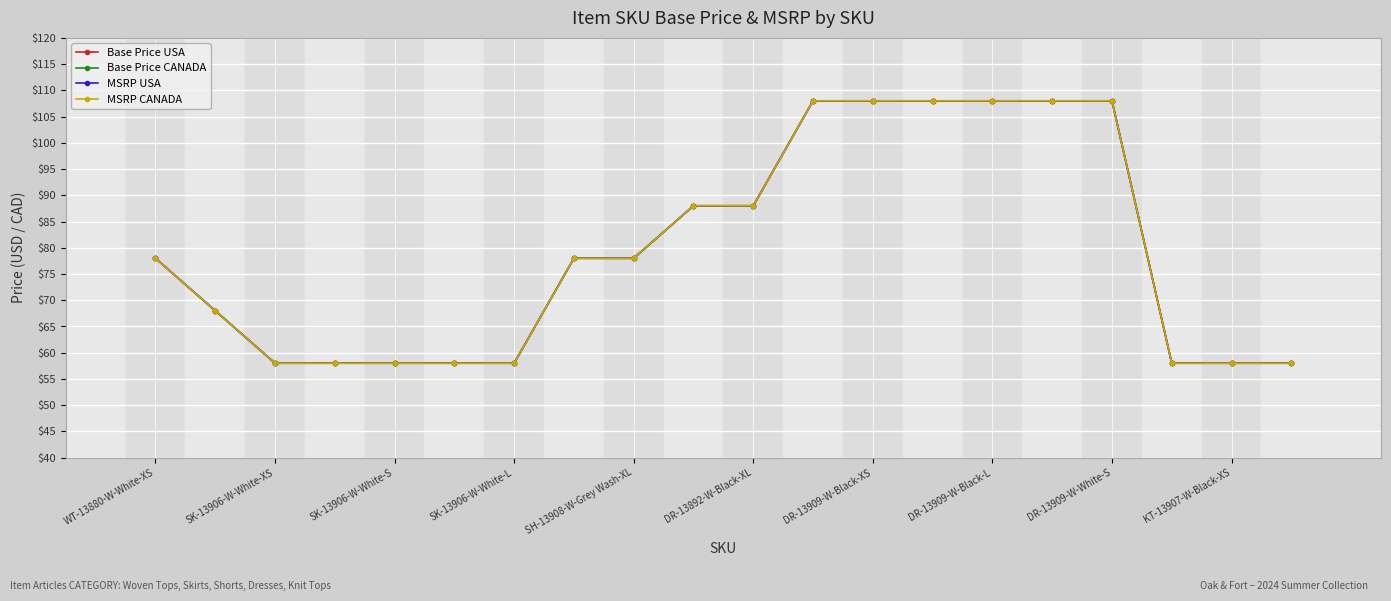

Is this an area chart (filled region under the line)?

No